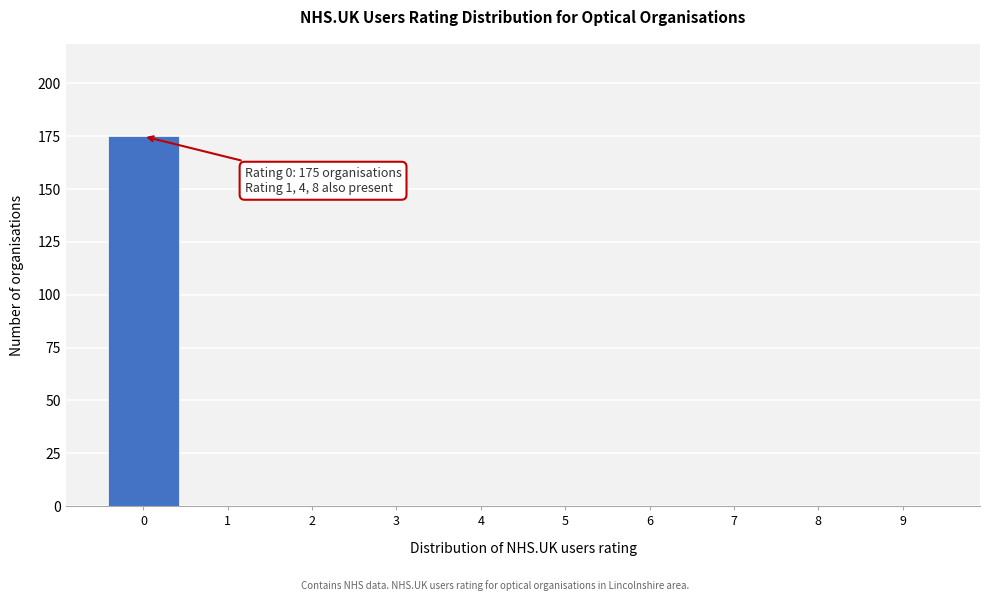

Reading left to right, transcribe all the data shown in this chart.

0=175	1=0	2=0	3=0	4=0	5=0	6=0	7=0	8=0	9=0